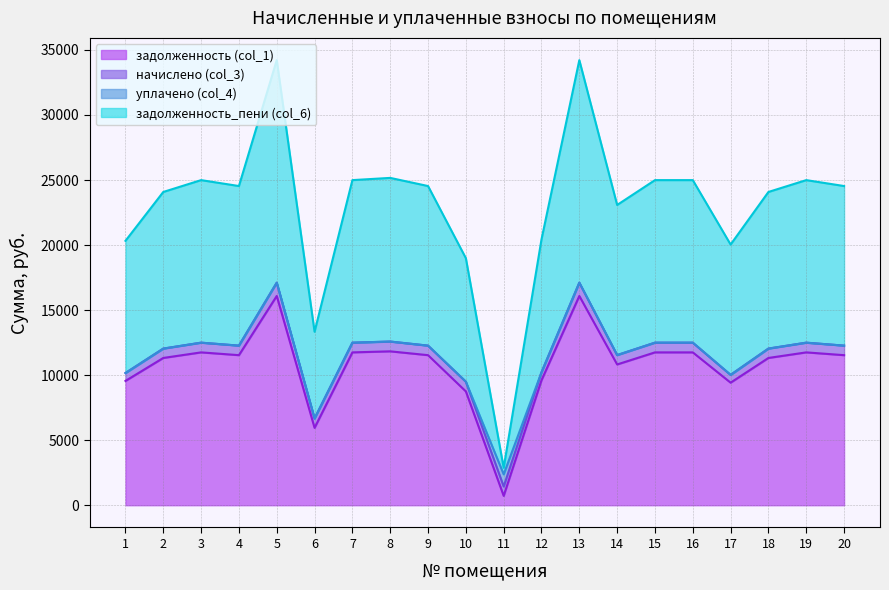

The value of задолженность (col_1) at 2 is 16405.2. True or false?

False